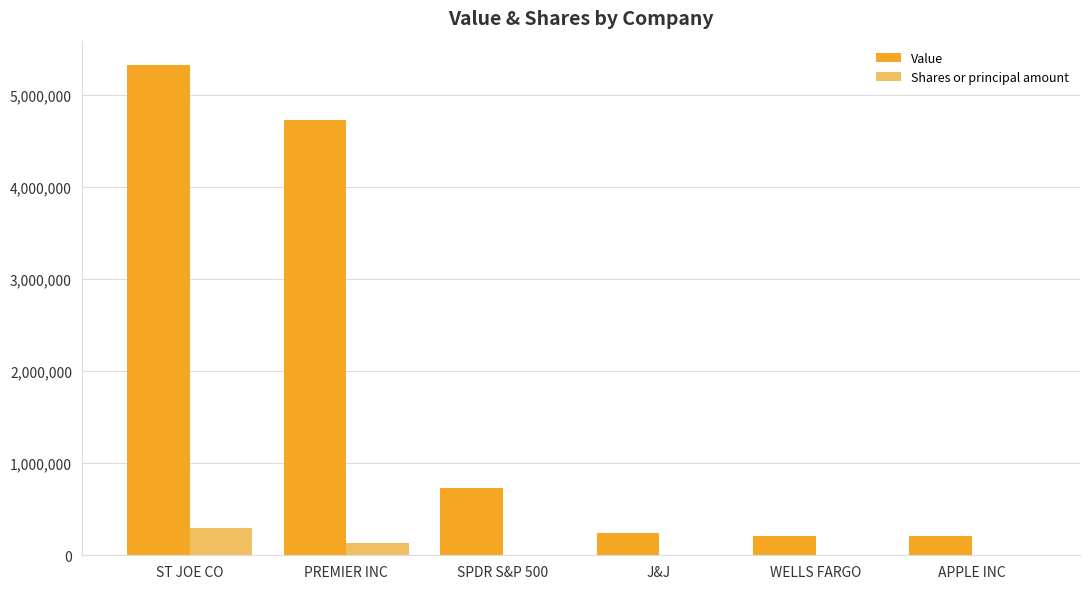

Between ST JOE CO and PREMIER INC, which series saw the biggest shift?

Value